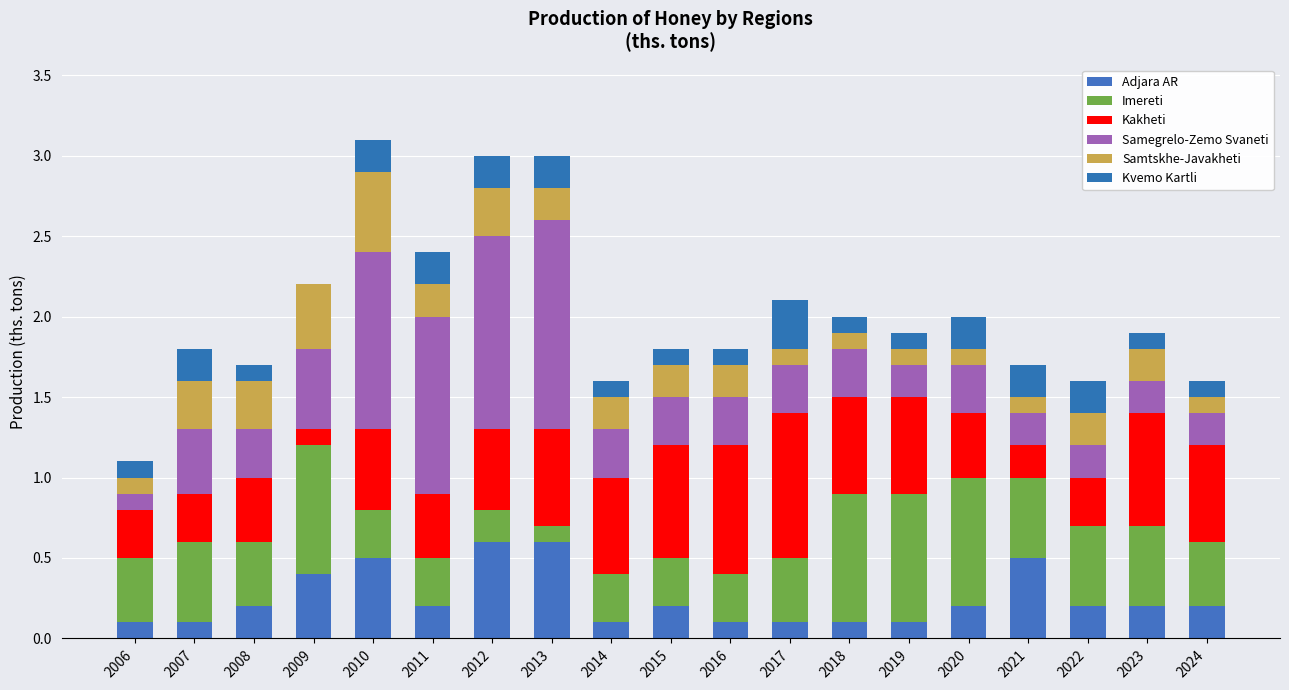

Does the chart contain stacked bars?

Yes